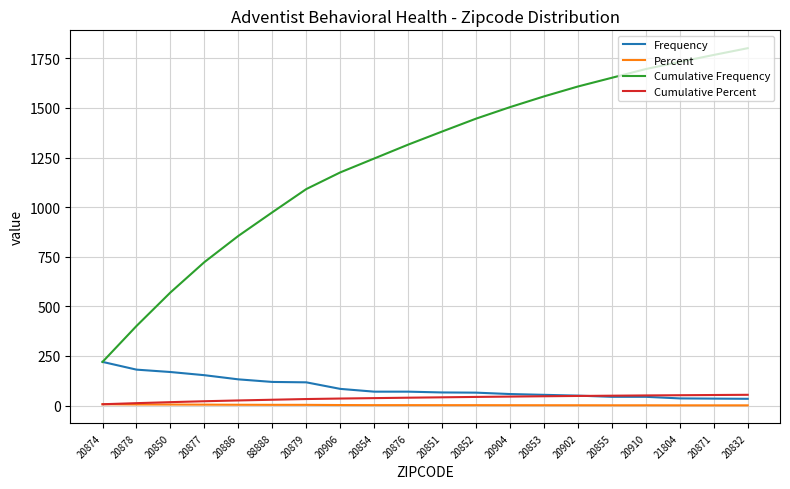

What is the average value of the Percent series?

2.7